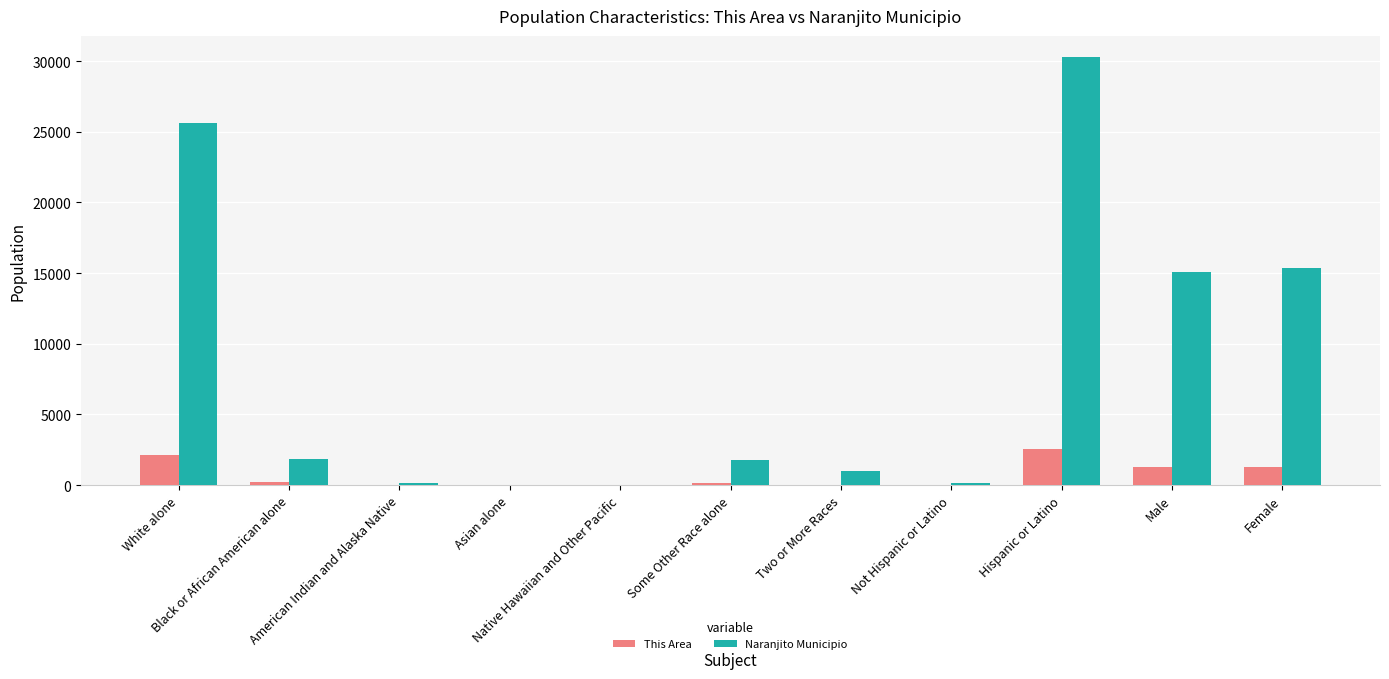

What is the maximum value shown in the chart?

30264